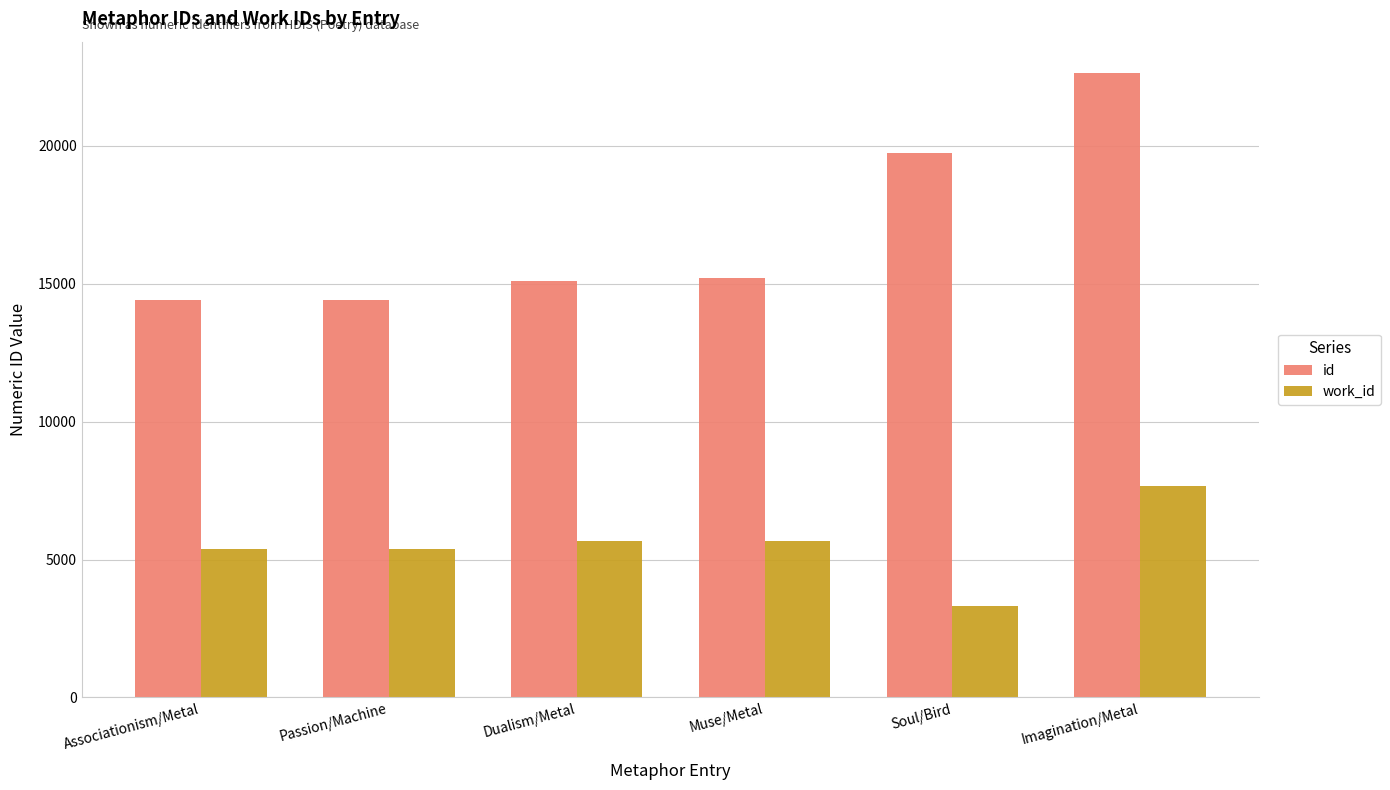

How many data points in id are less than 15194?

3